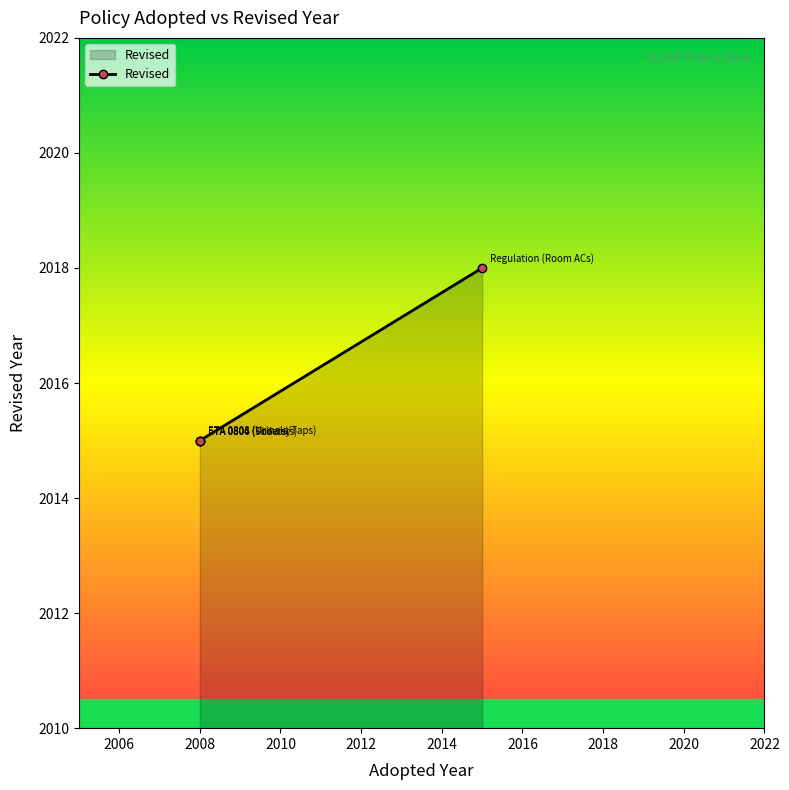

Between ETA 0806 (Showers) and ETA 0804 (Toilets), which is larger?

ETA 0806 (Showers)